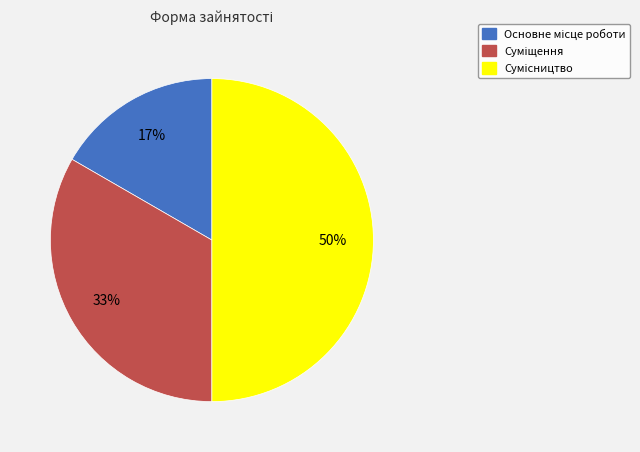

To the nearest percent, what is the difference between the largest and smallest slice percentages?

33%